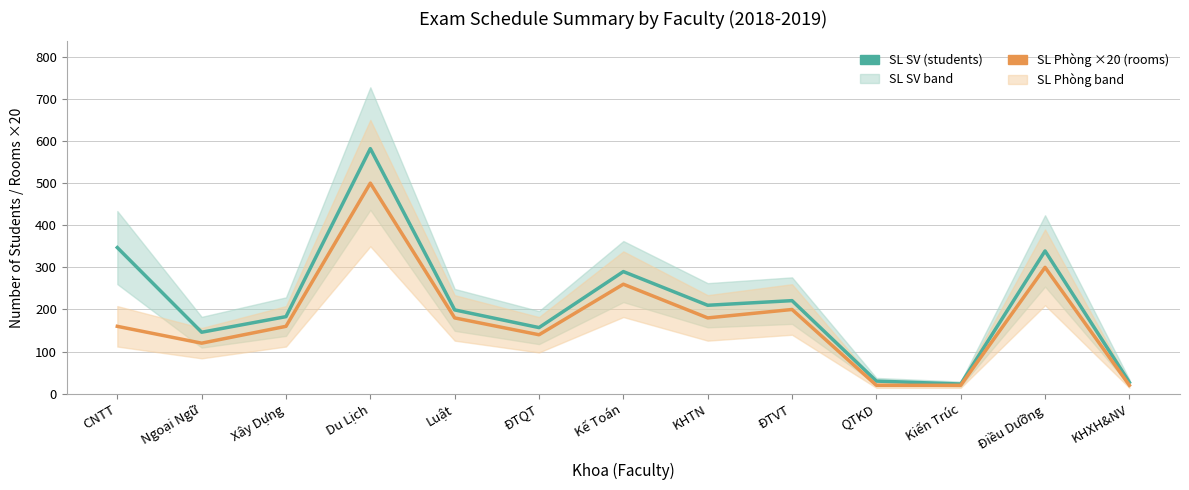

True or false: SL SV and SL Phòng ×20 cross at least once.

False